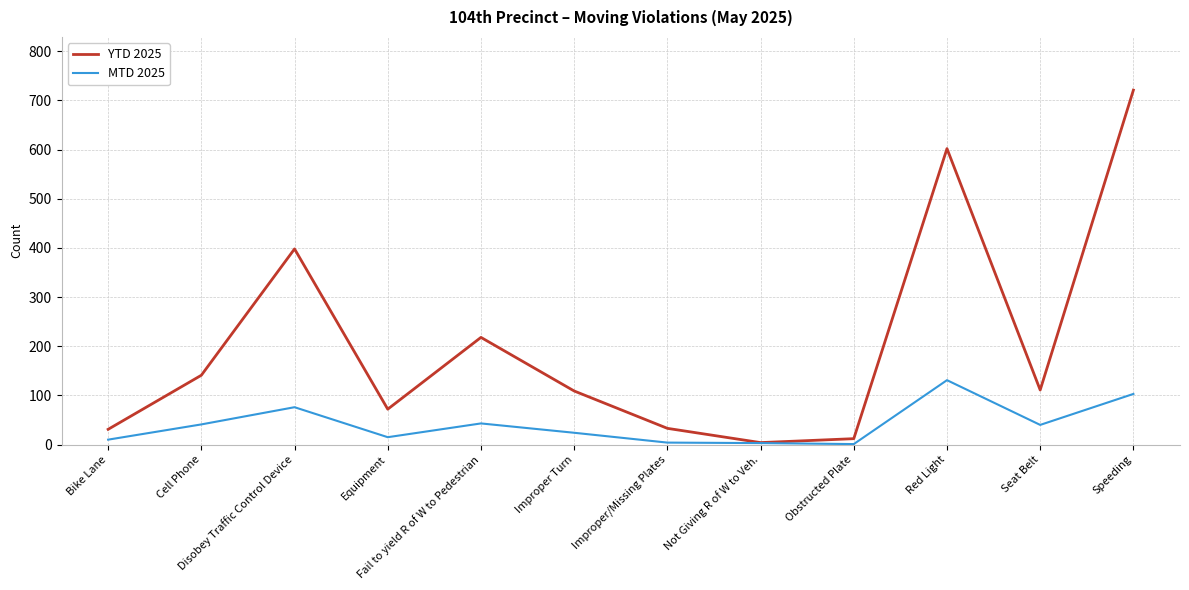

Which series has the largest range (max minus min)?

YTD 2025